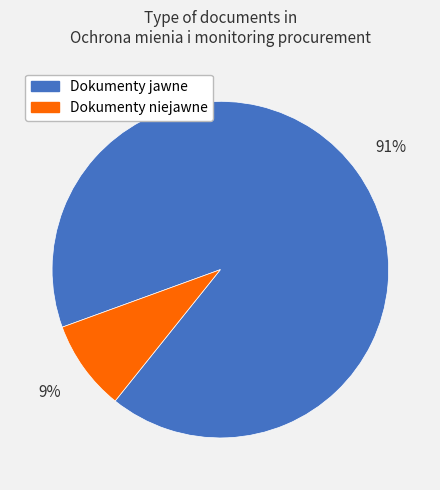

Which has a higher value, Dokumenty jawne or Dokumenty niejawne?

Dokumenty jawne